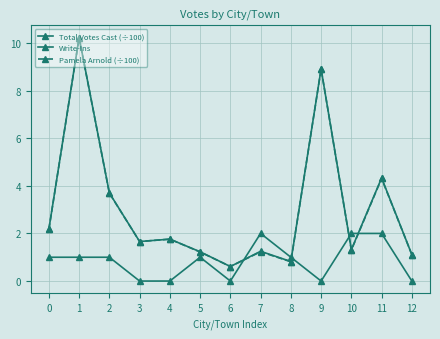

What is the difference between the Pamela Arnold (÷100) values at 6 and 5?

0.6